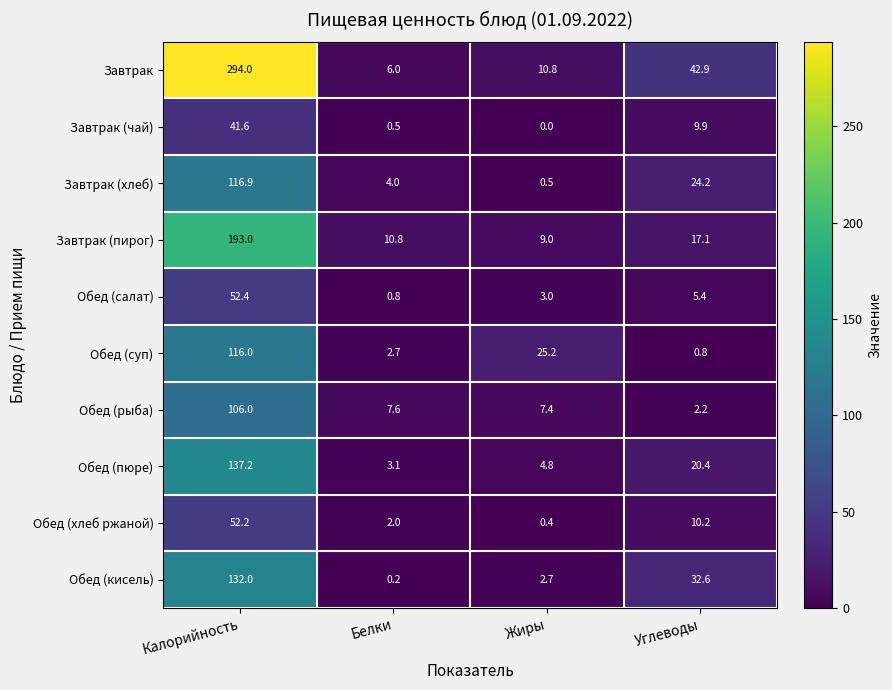

Which category has the highest value in the Обед (кисель) series?

Калорийность